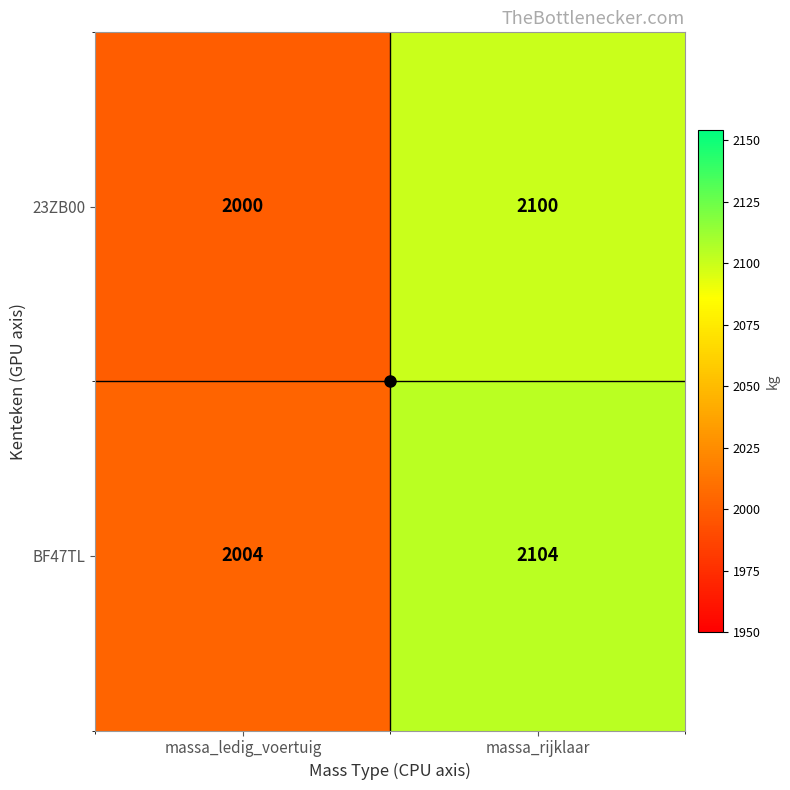

What is the maximum value shown in the chart?

2104